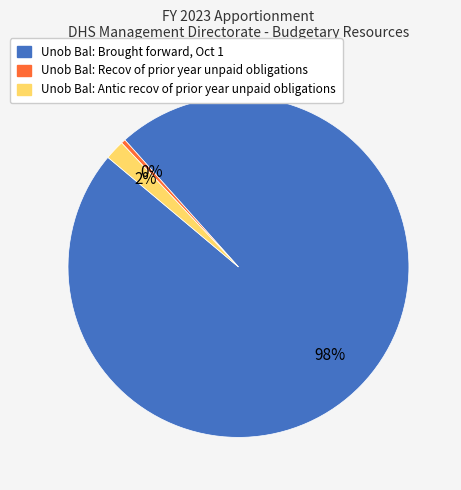

To the nearest percent, what is the combined percentage of Unob Bal: Recov of prior year unpaid obligations and Unob Bal: Brought forward, Oct 1?

98%